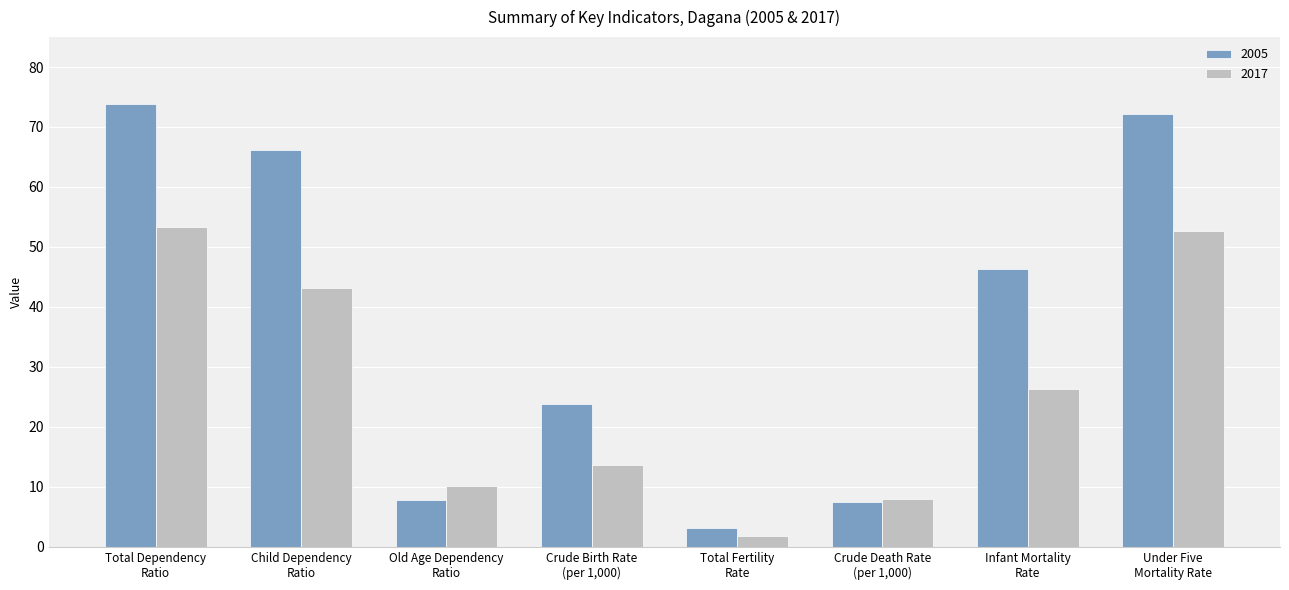

How many data points in 2017 are above 26?

4